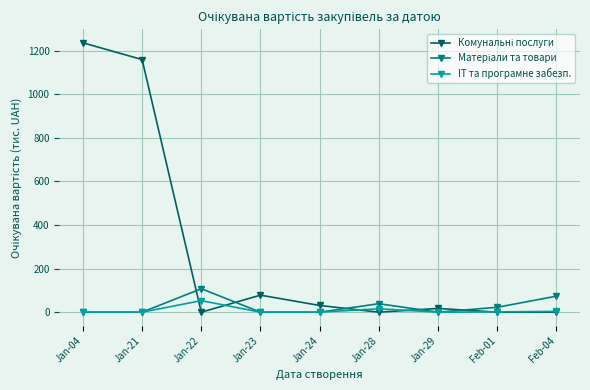

Where is the first local maximum for IT та програмне забезп.?

Jan-22